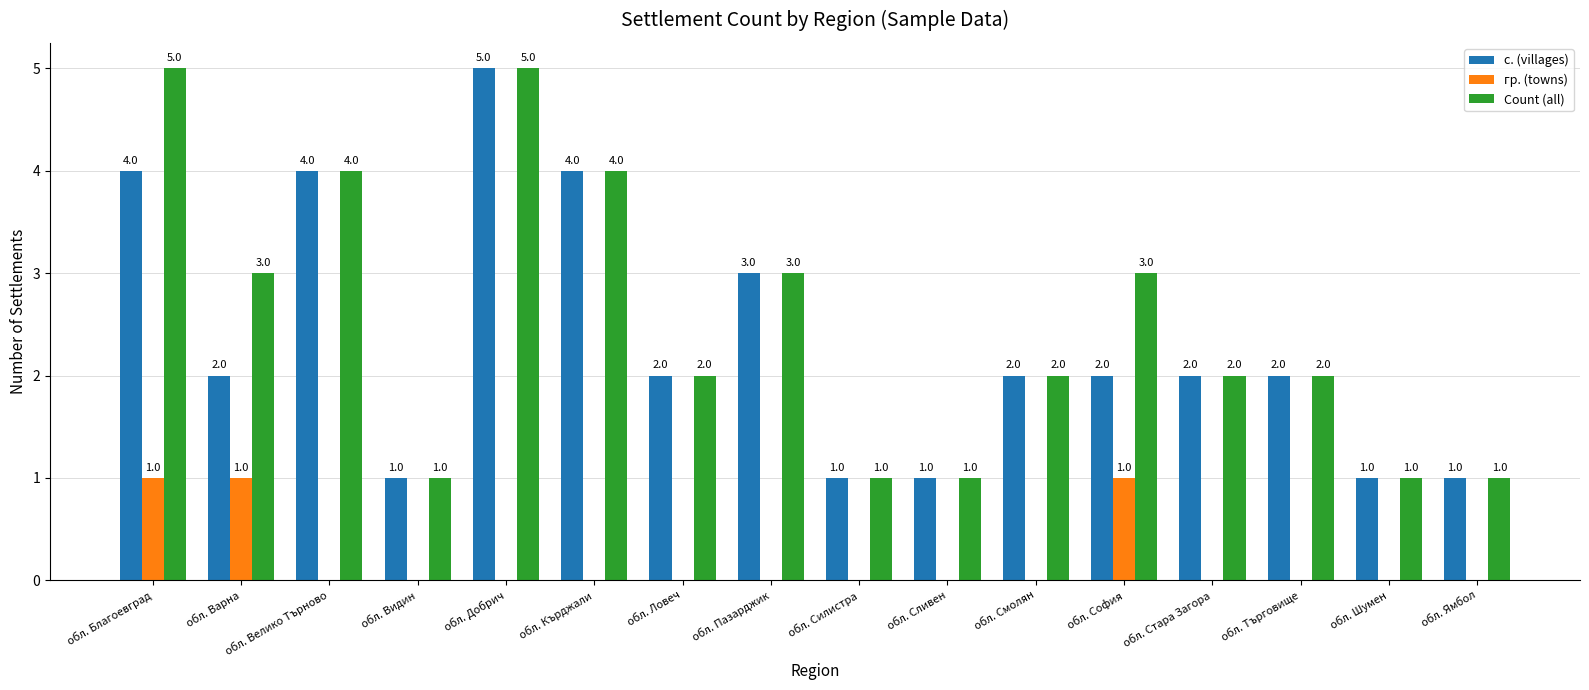

What is the sum of all гр. (towns) values?

3